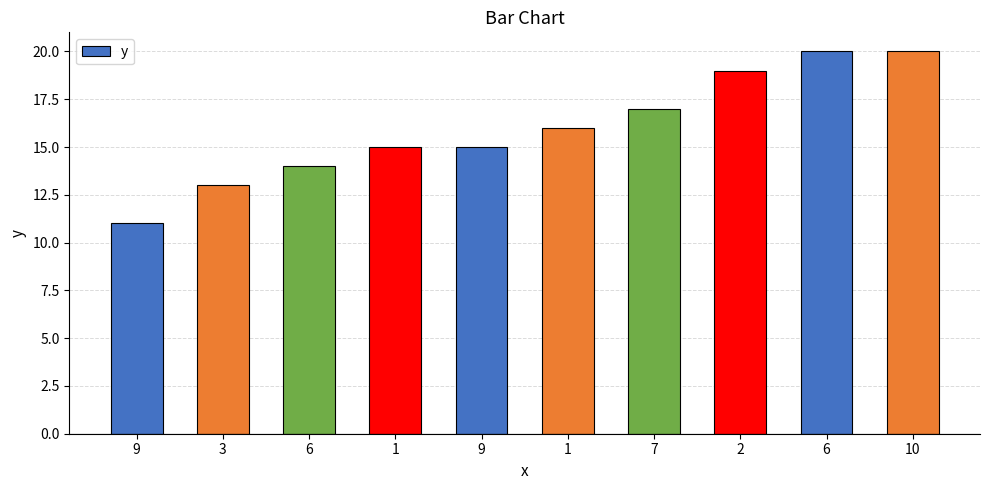

How many series are shown in this chart?

1